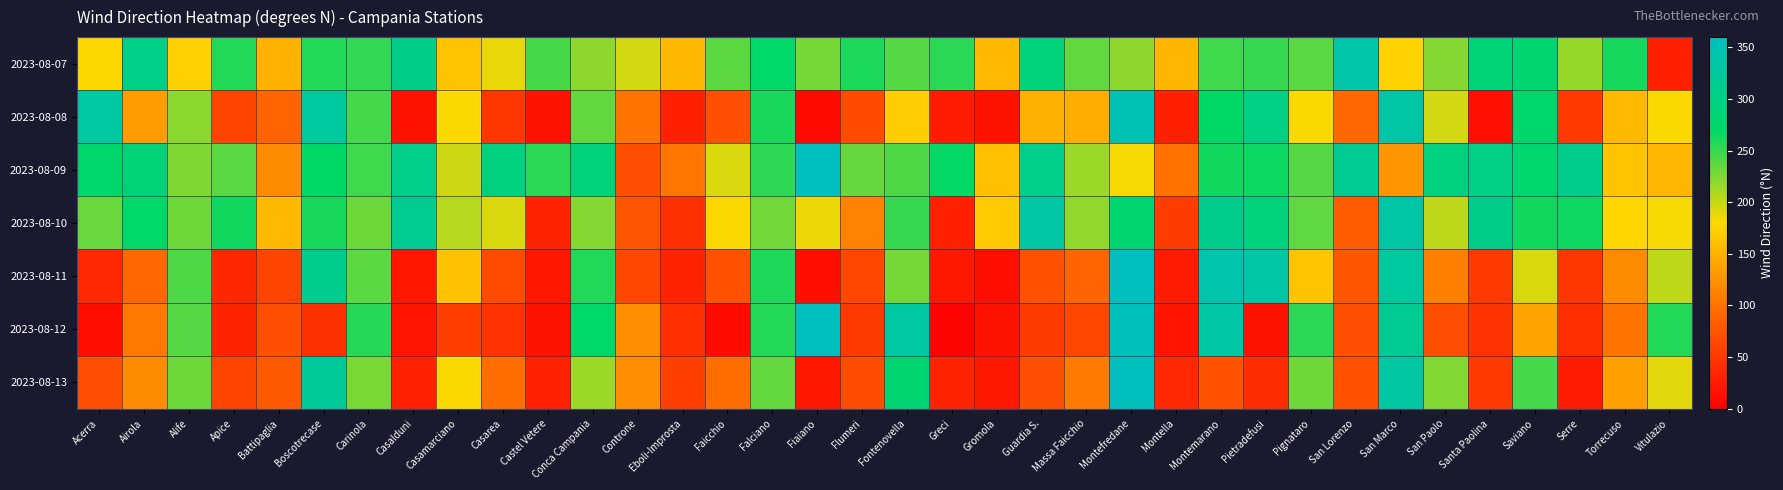

Rank the series at Acerra from highest to lowest value.

2023-08-08, 2023-08-09, 2023-08-10, 2023-08-07, 2023-08-13, 2023-08-11, 2023-08-12